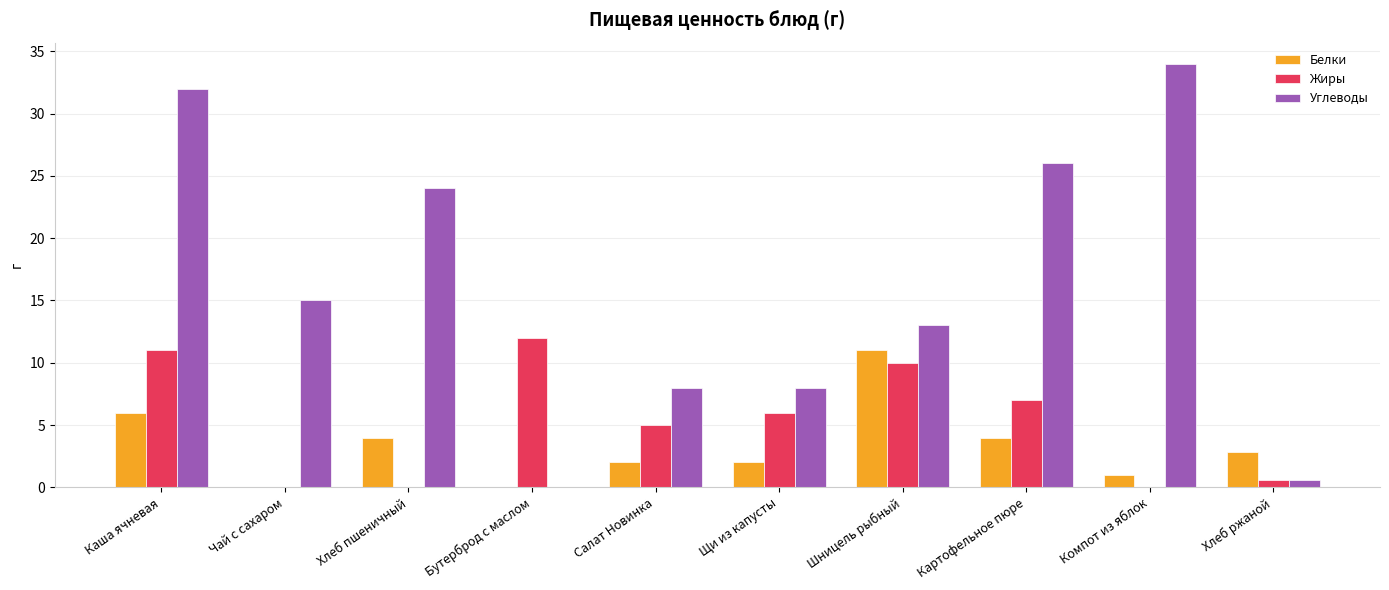

Between Шницель рыбный and Компот из яблок, which series saw the biggest shift?

Углеводы